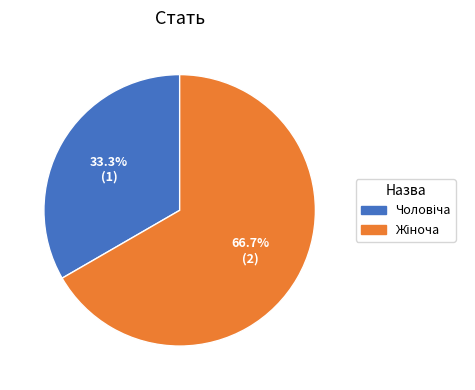

How many slices are in this pie chart?

2